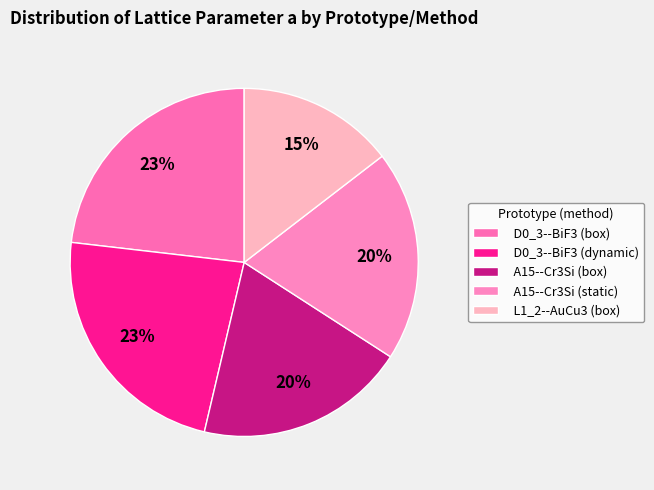

To the nearest percent, what is the combined percentage of L1_2--AuCu3 (box) and A15--Cr3Si (static)?

34%